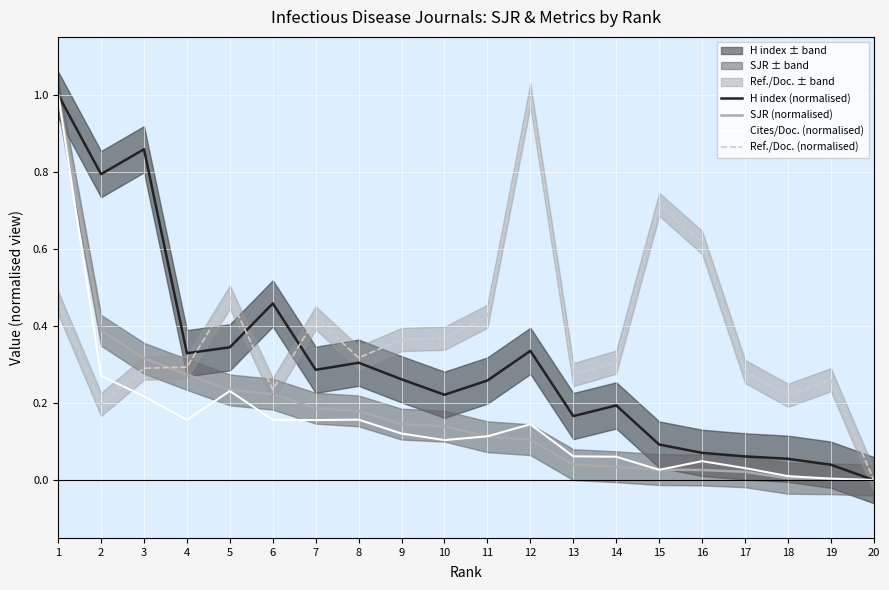

At which category does Cites/Doc. (normalised) reach its first local valley?

4